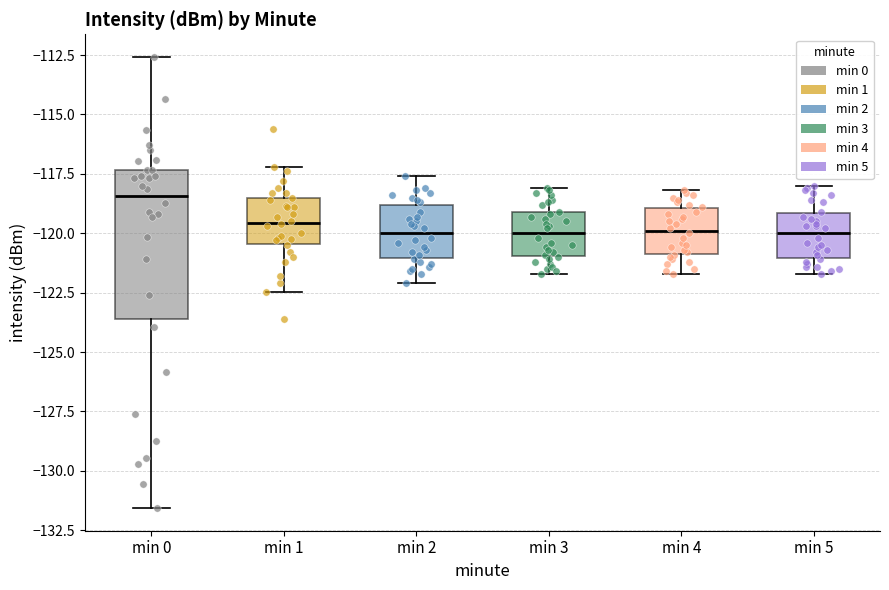

Which box has the highest median line?

min 0